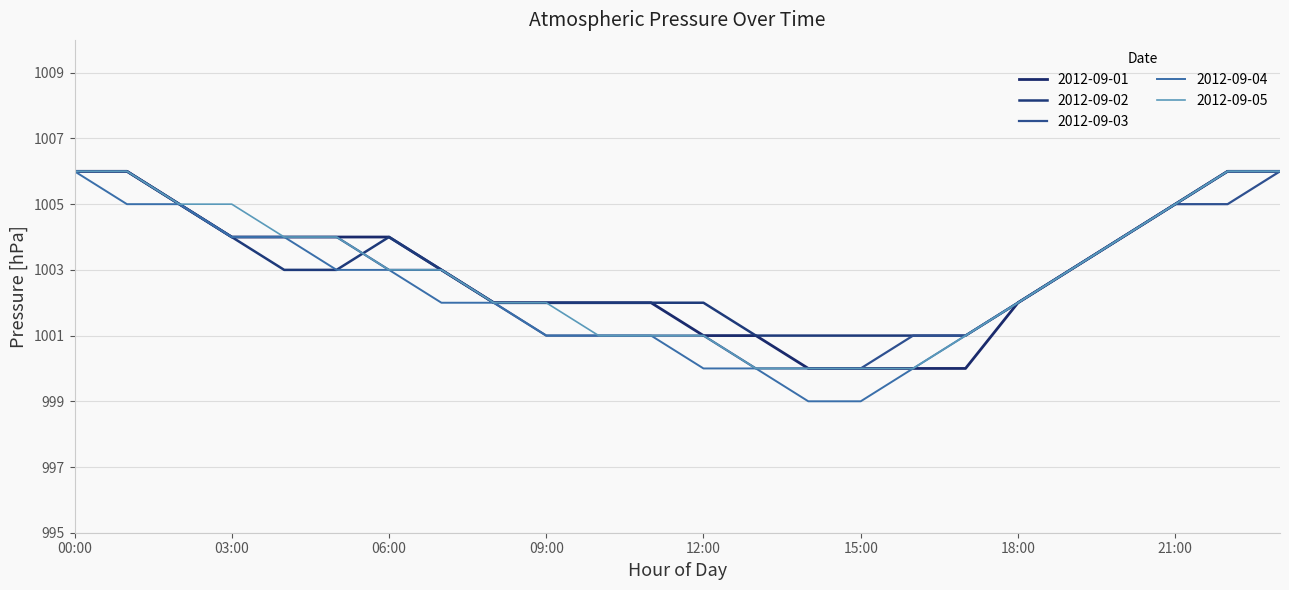

Count the number of categories in the chart.

24